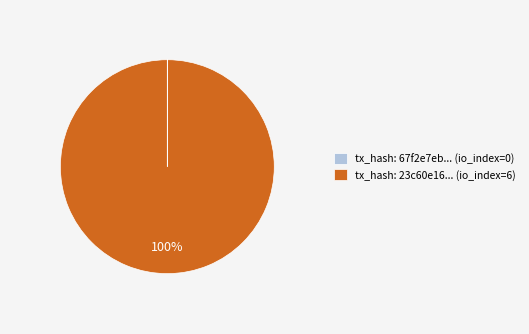

What is the largest slice in the pie chart?

tx_hash: 23c60e16... (io_index=6)